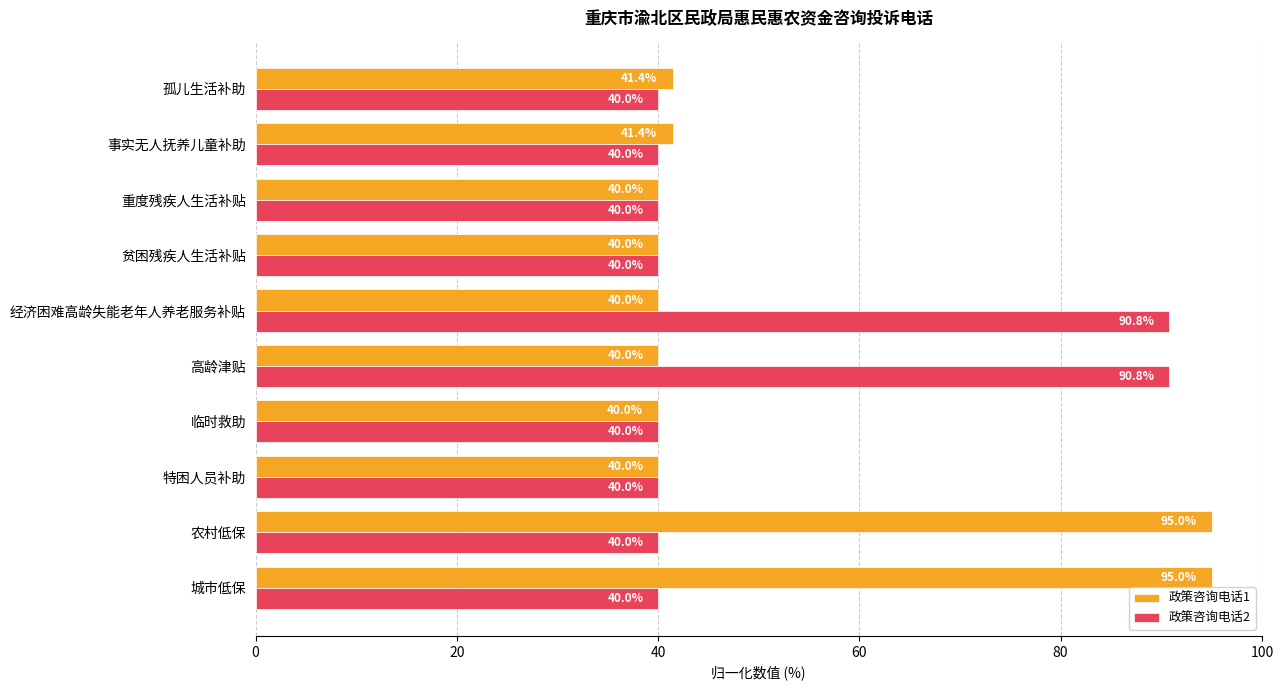

Count the number of categories in the chart.

10